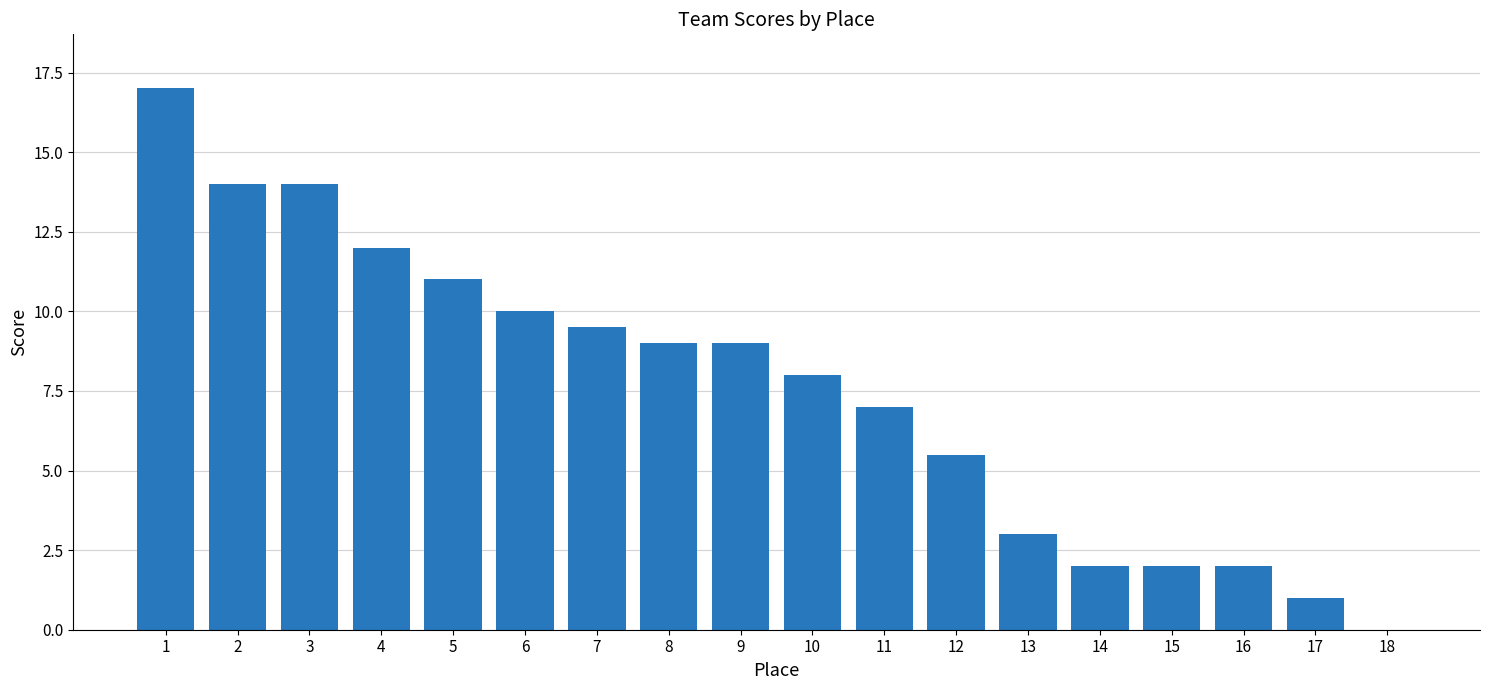

The value at 10 is 13.4. True or false?

False